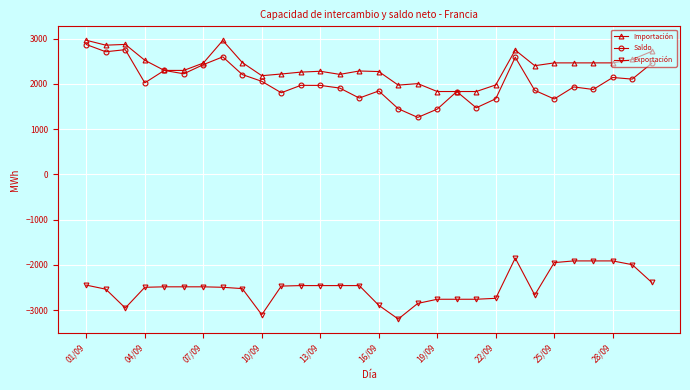

What is the lowest value of the Exportación series?

-3197.9